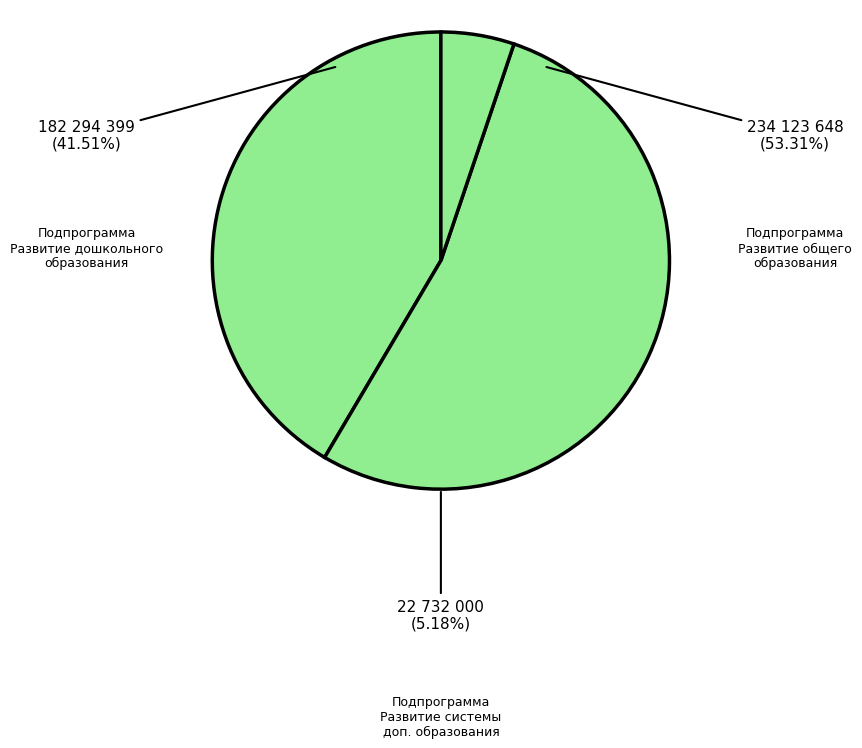

Between Подпрограмма Развитие системы дополнительного образования and Муниципальная программа Развитие образования, which is larger?

Муниципальная программа Развитие образования